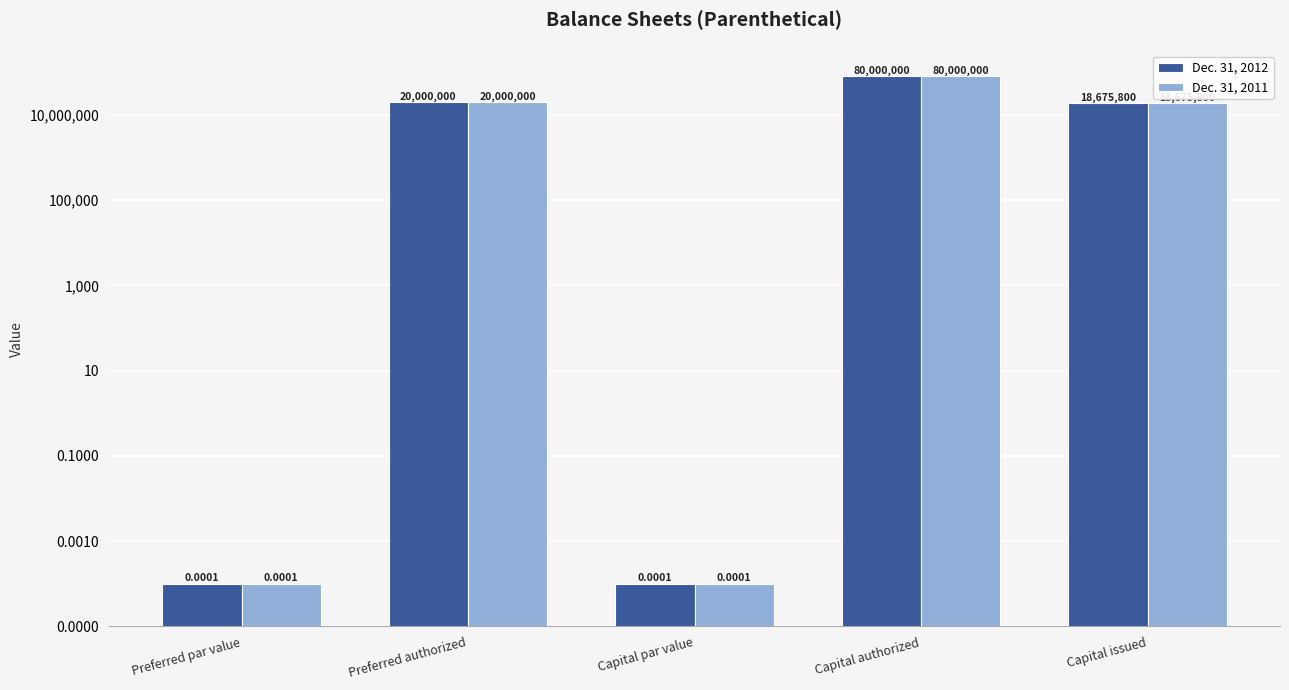

What are all the series names shown in the legend?

Dec. 31, 2012, Dec. 31, 2011